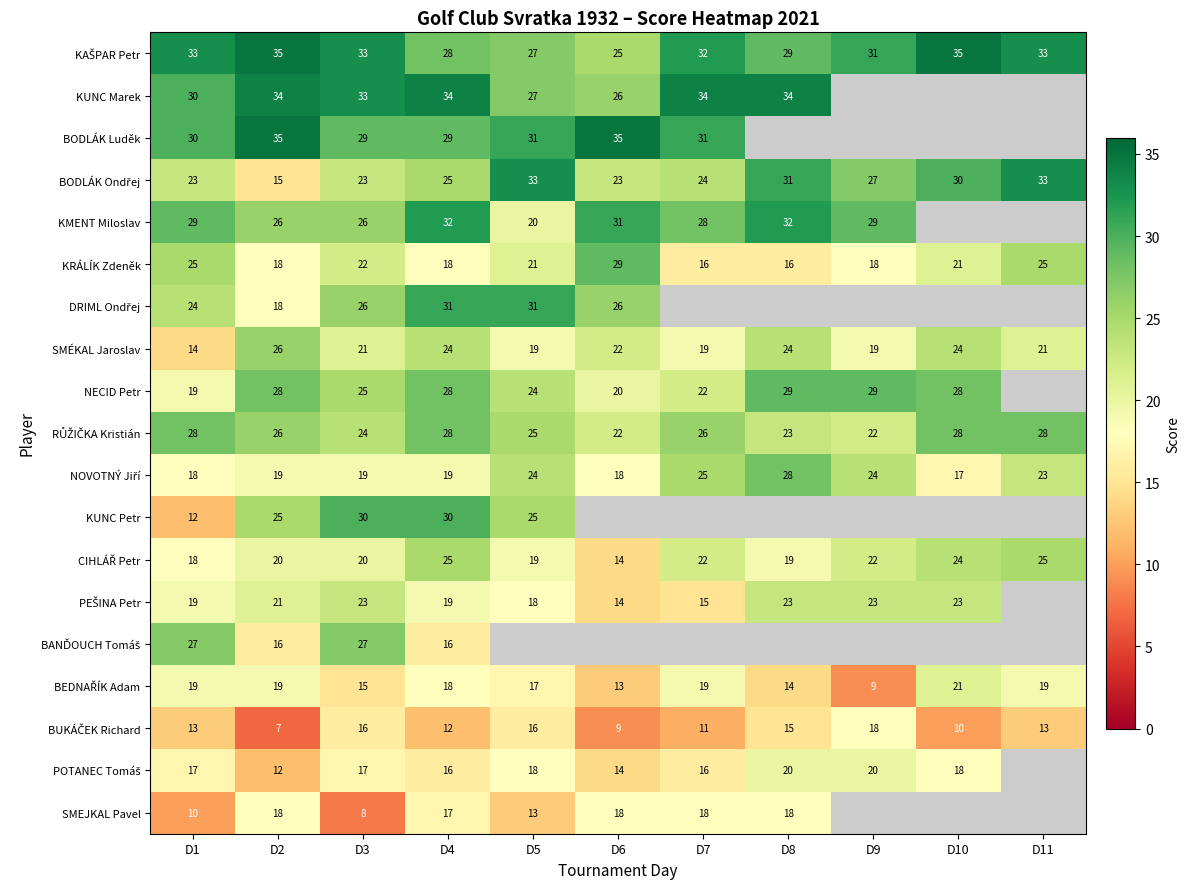

Where does the KRÁLÍK Zdeněk series first go above 21?

D1